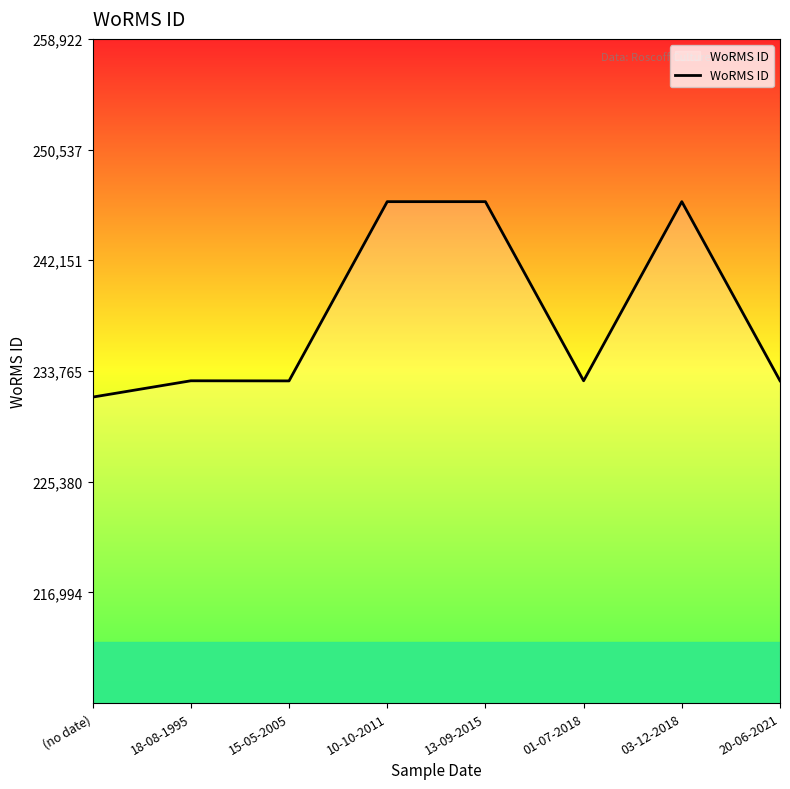

Which has a higher value, 01-07-2018 or (no date)?

01-07-2018